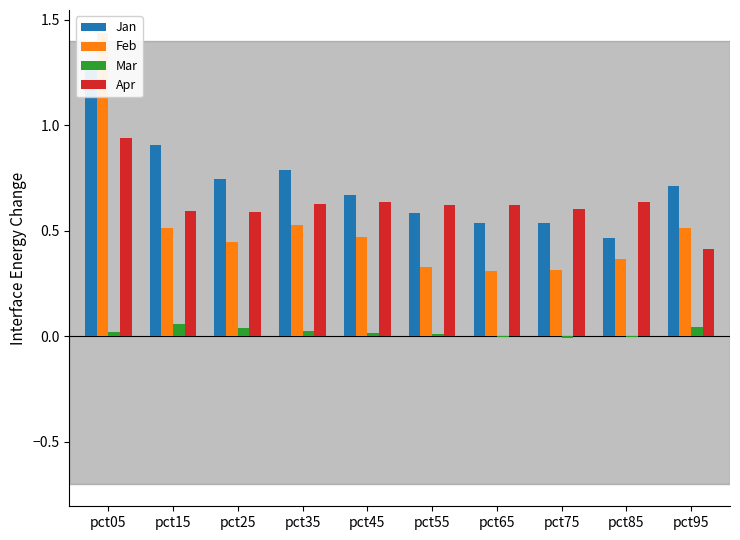

True or false: Apr has a value of 0.4 at pct35.

False